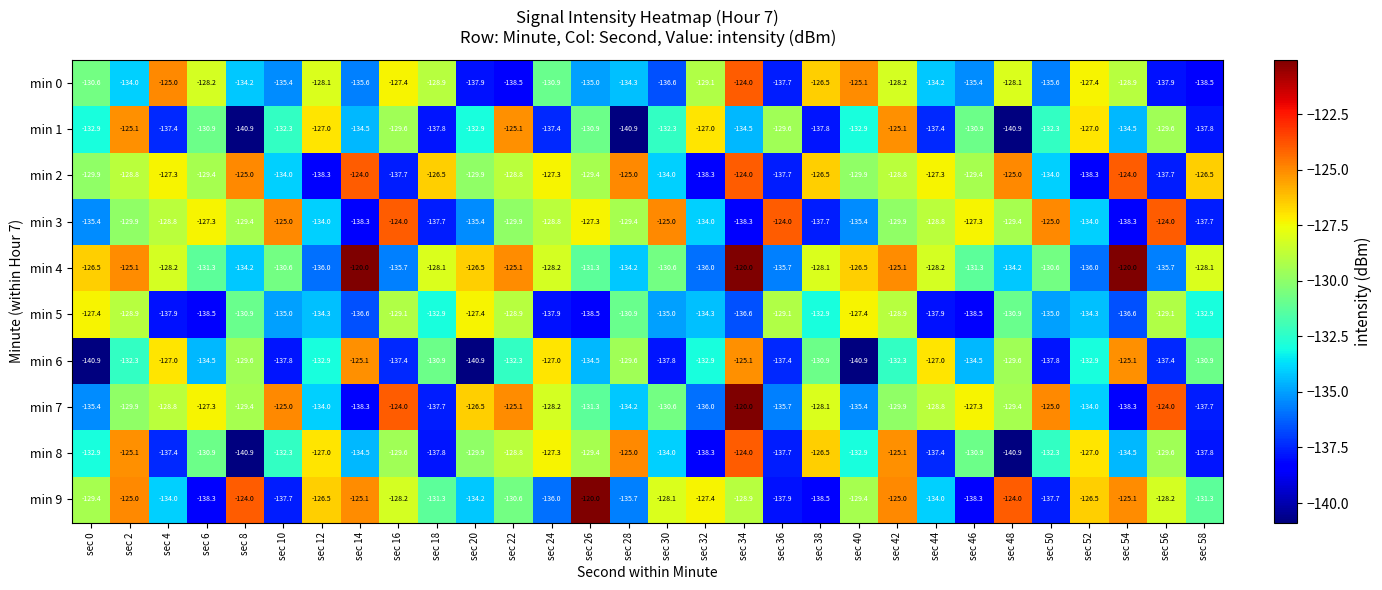

Read the min 5 value at sec 46.

-138.5